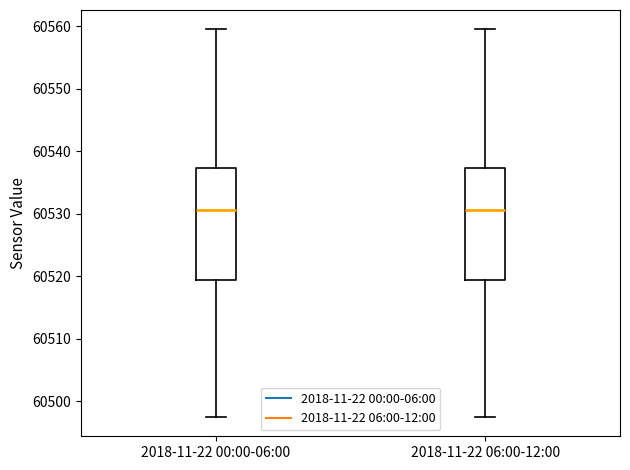

Reading left to right, transcribe this box plot: for each box, give where its median line is, the range the box spans, and where its two whiskers end, as read against the y-axis. The values are not printed on the chart, so give them approximately, as read against the axis.

2018-11-22 00:00-06:00: median 60531, box 60519 to 60537, whiskers 60497 to 60559
2018-11-22 06:00-12:00: median 60531, box 60519 to 60537, whiskers 60497 to 60559